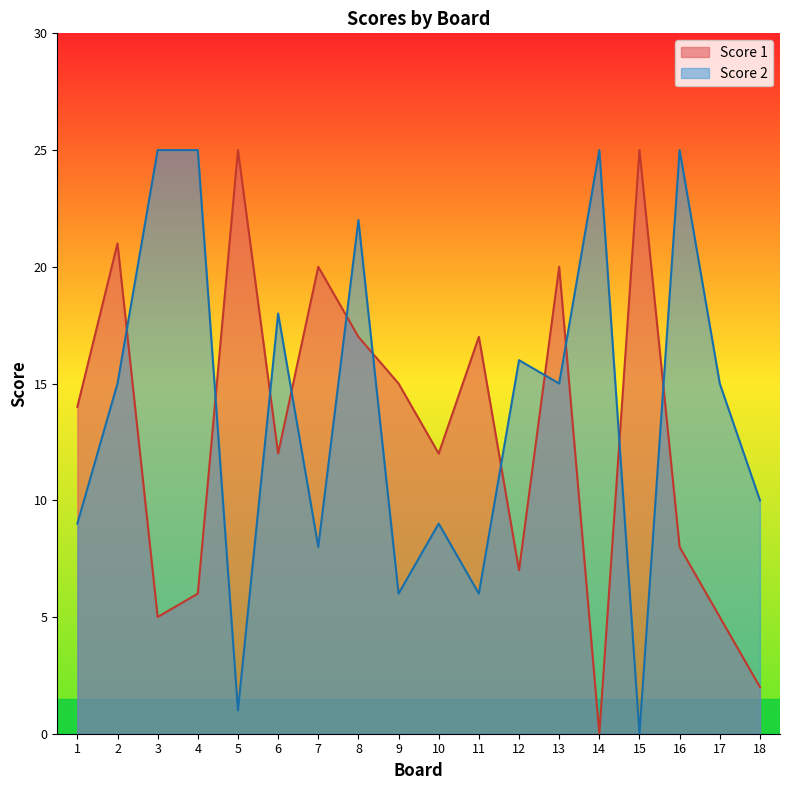

How many data points in Score 2 are above 15?

7